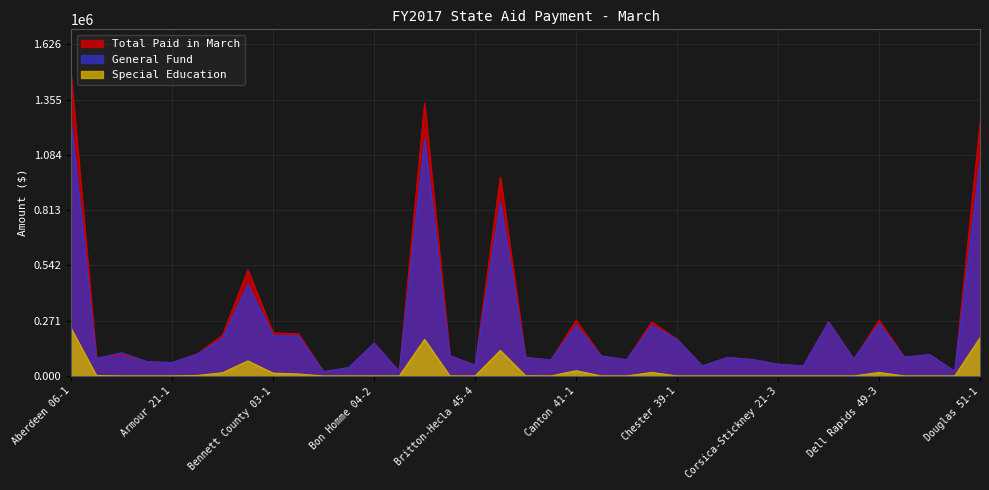

What is the label of the 8th point from the right?

Custer 16-1